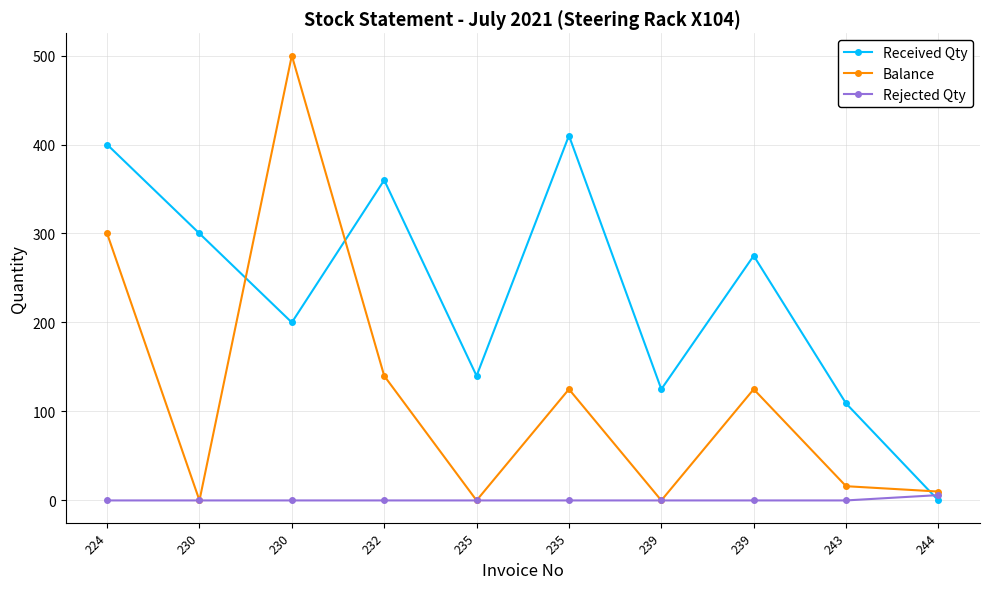

How many data points in Received Qty are less than 275?

5